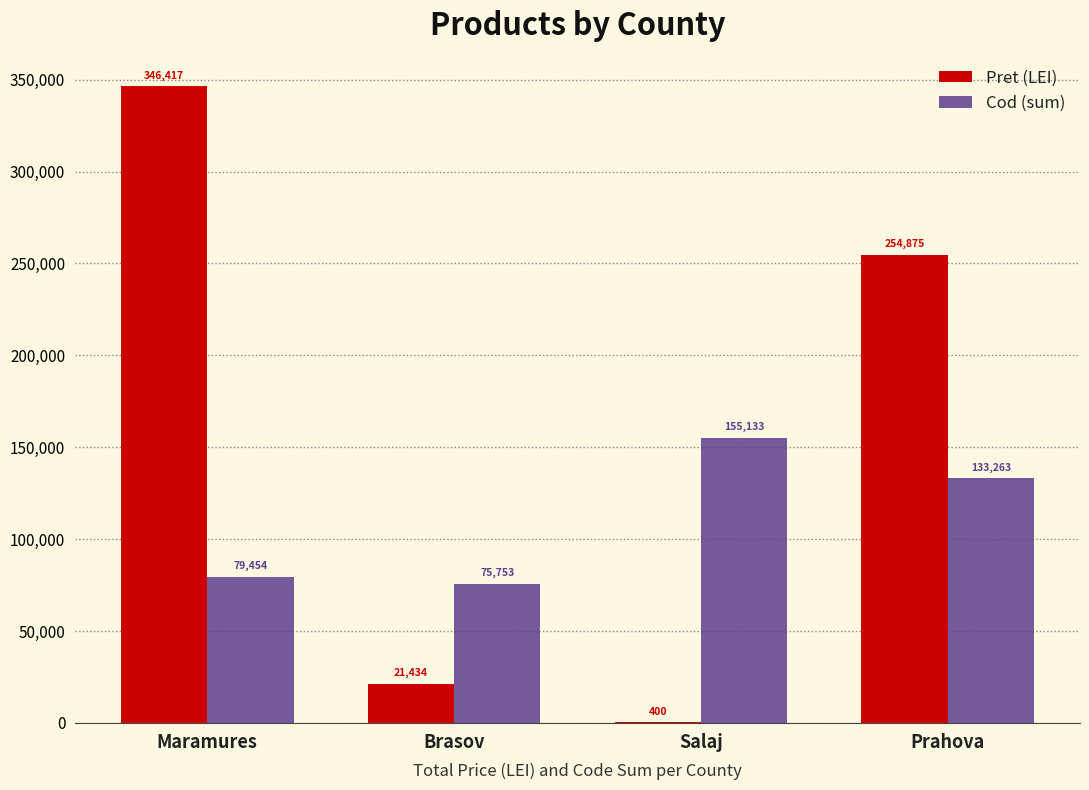

At which label does Pret (LEI) first exceed 254875?

Maramures